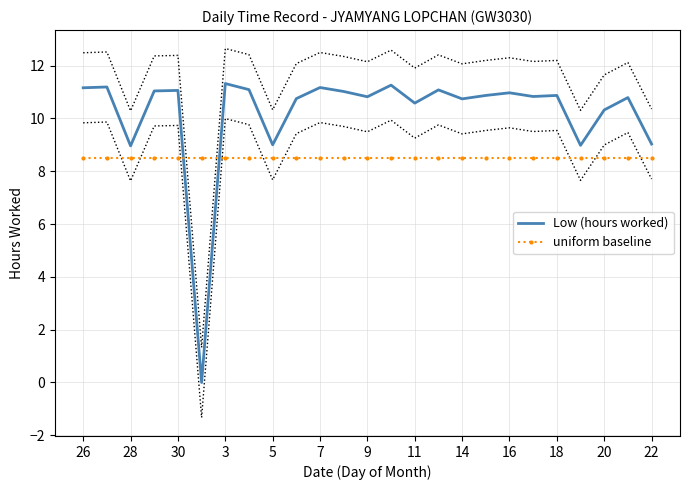

Reading right to left, transcribe all the data shown in this chart.

Low (hours worked): 9.0	10.8	10.3	9.0	10.9	10.8	11.0	10.9	10.7	11.1	10.6	11.3	10.8	11.0	11.2	10.8	9.0	11.1	11.3	0.0	11.1	11.0	9.0	11.2	11.2
uniform baseline: 8.5	8.5	8.5	8.5	8.5	8.5	8.5	8.5	8.5	8.5	8.5	8.5	8.5	8.5	8.5	8.5	8.5	8.5	8.5	8.5	8.5	8.5	8.5	8.5	8.5